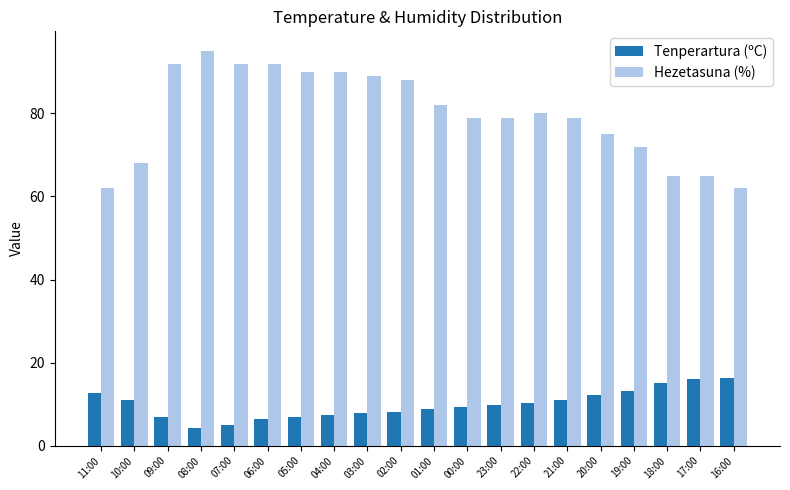

How many bars are there in each group?

2